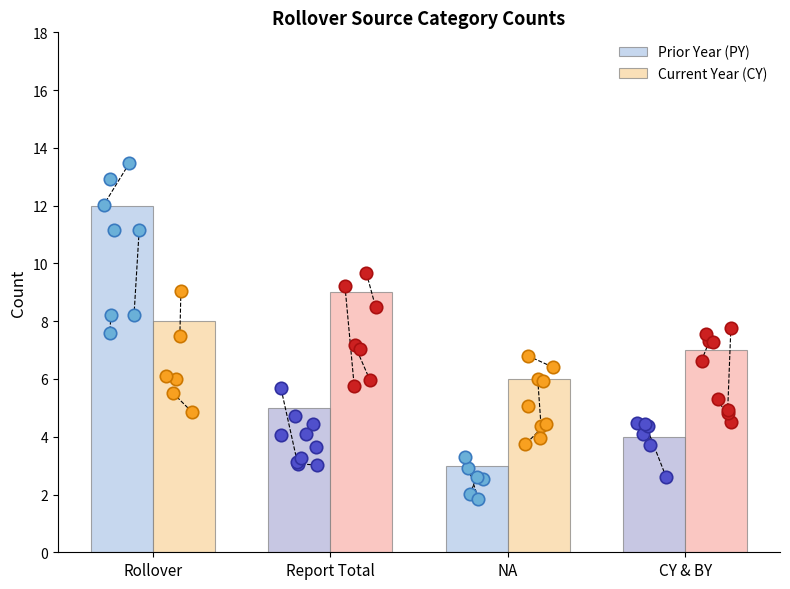

Is the value of Current Year (CY) at NA greater than the value of Prior Year (PY) at Rollover?

No